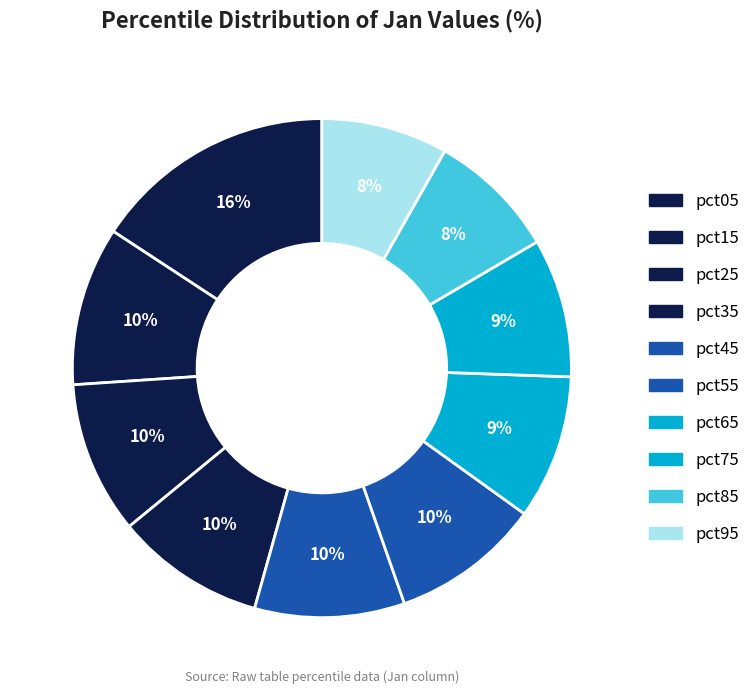

What is the smallest slice in the pie chart?

pct95